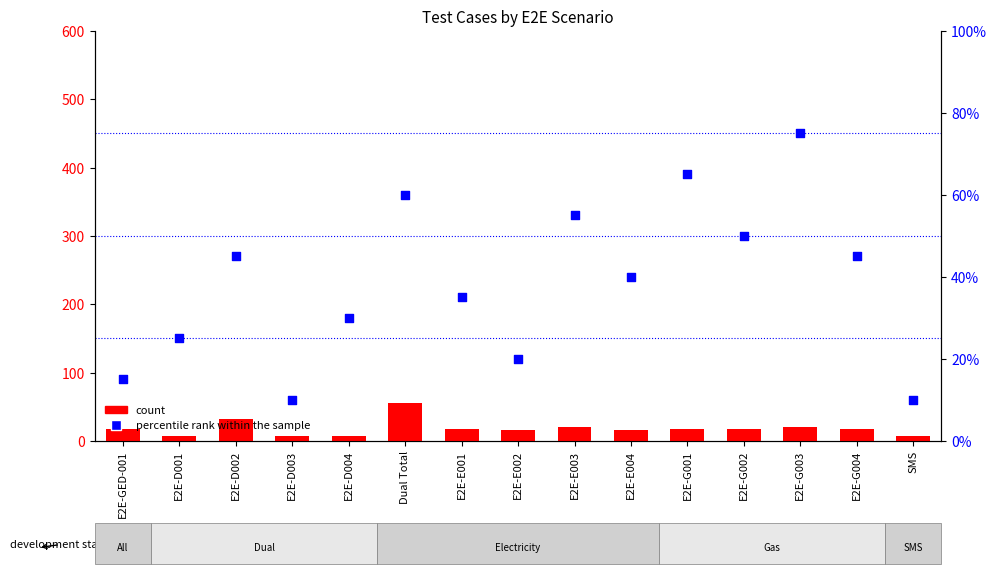

Is the value of count at E2E-E001 greater than the value of percentile rank within the sample at SMS?

Yes